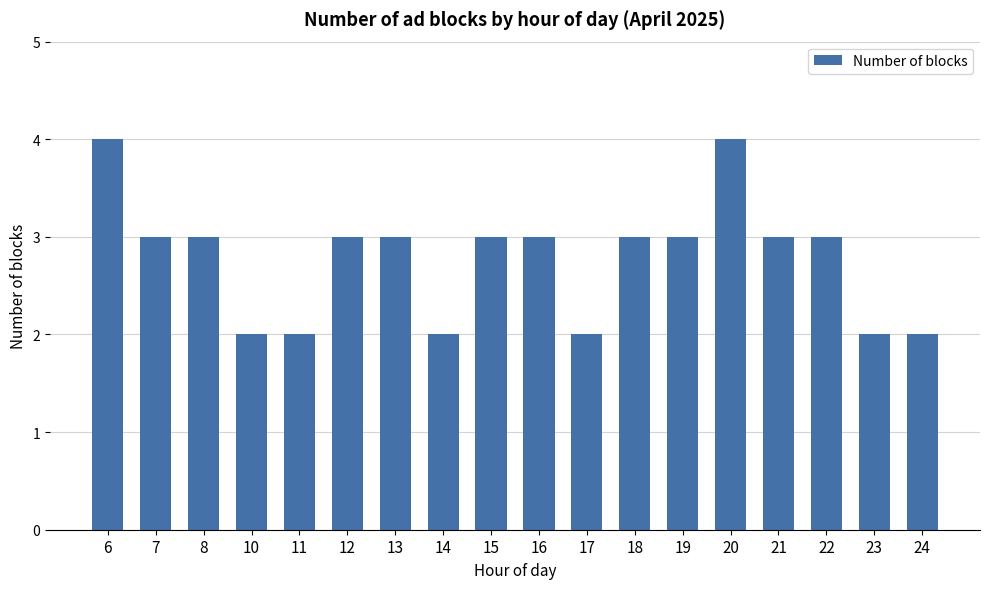

How many distinct data groups are displayed?

1